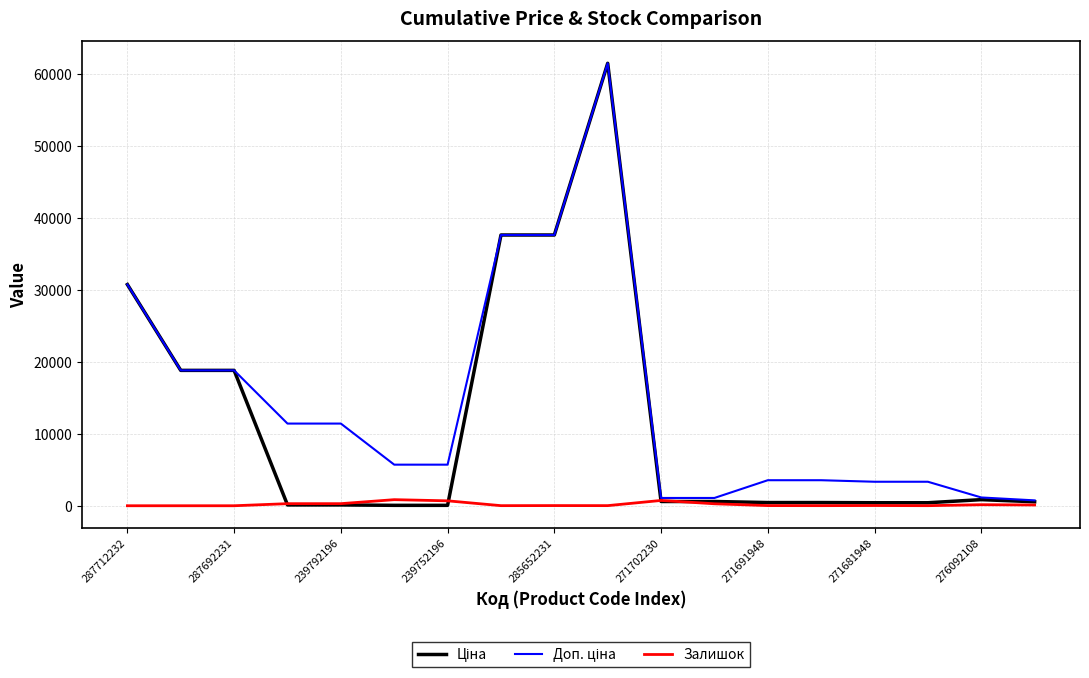

Is this an area chart (filled region under the line)?

No